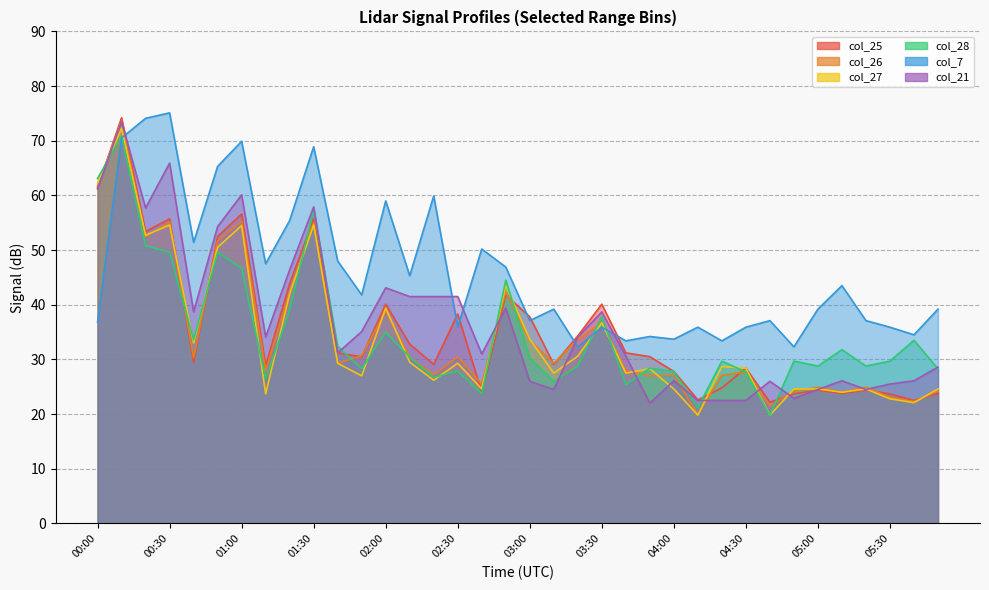

What is the difference between the maximum and minimum values in the col_26 series?

53.7